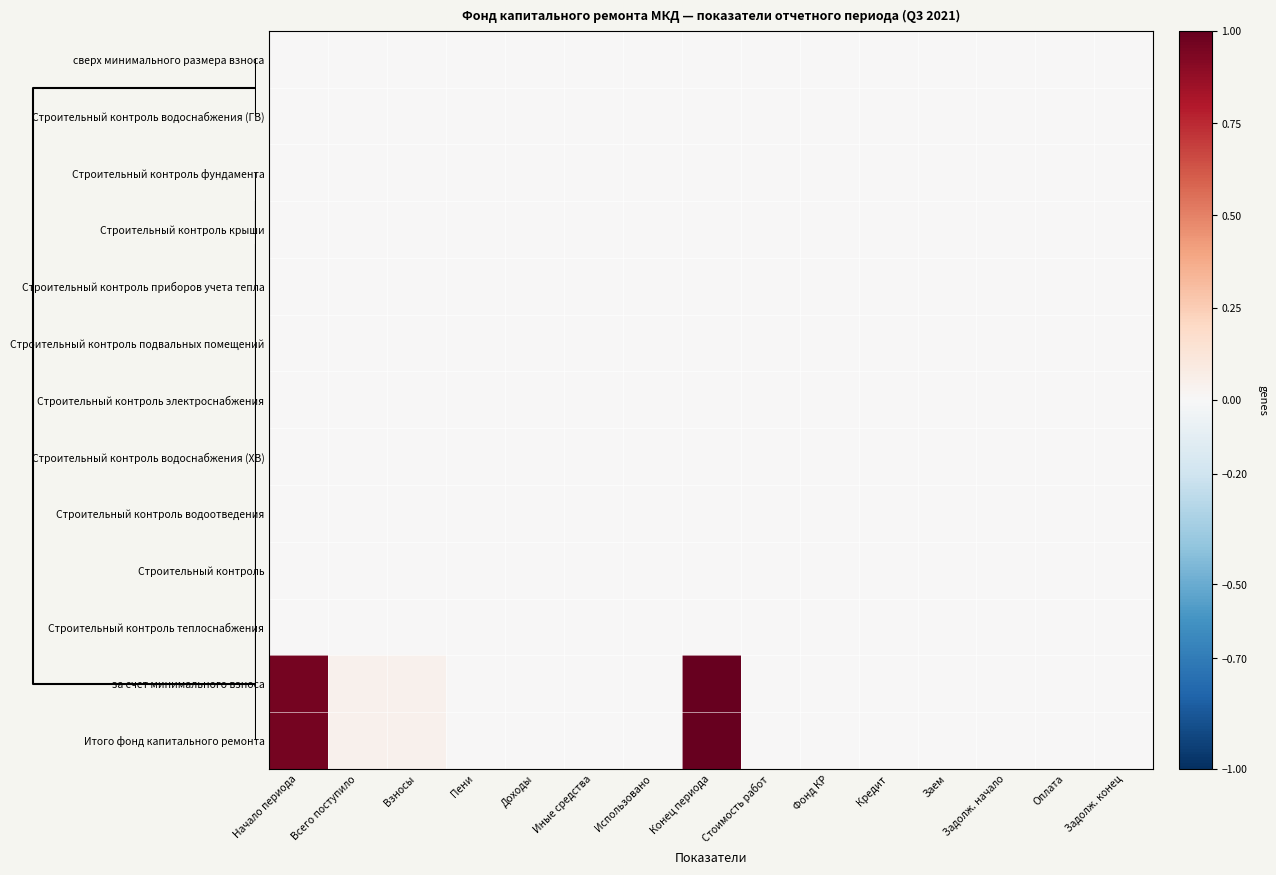

How many data points does each series have?

15